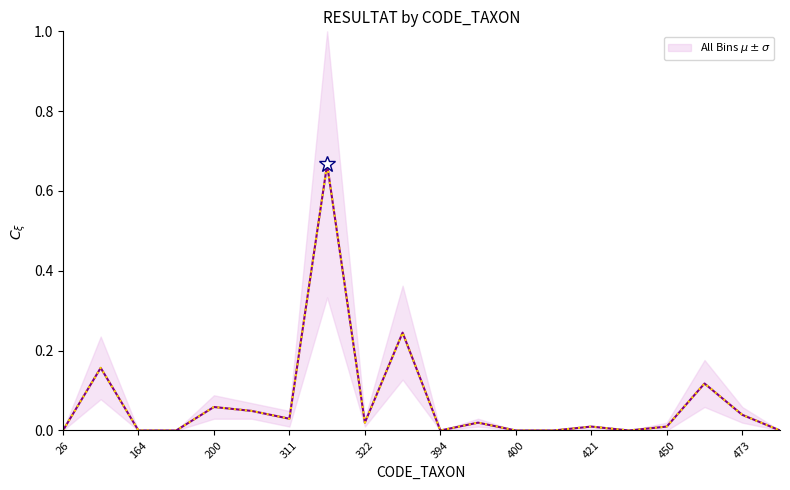

True or false: the data shows 0.2 at 164.

False